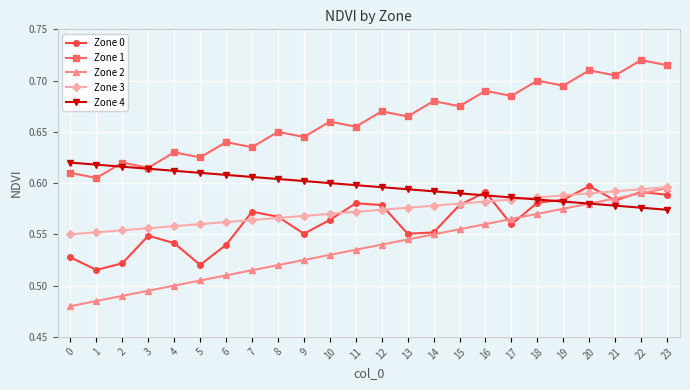

Which series changed the most between 0 and 23?

Zone 2